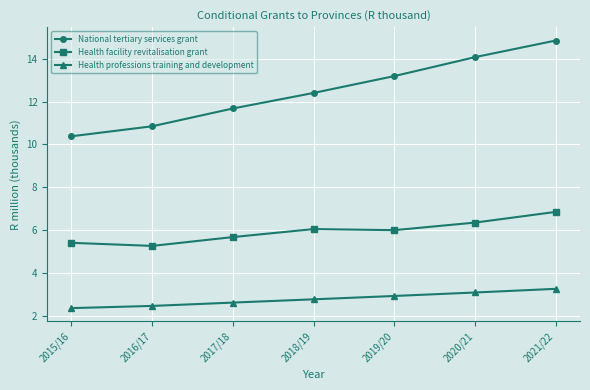

How many lines are shown in the chart?

3